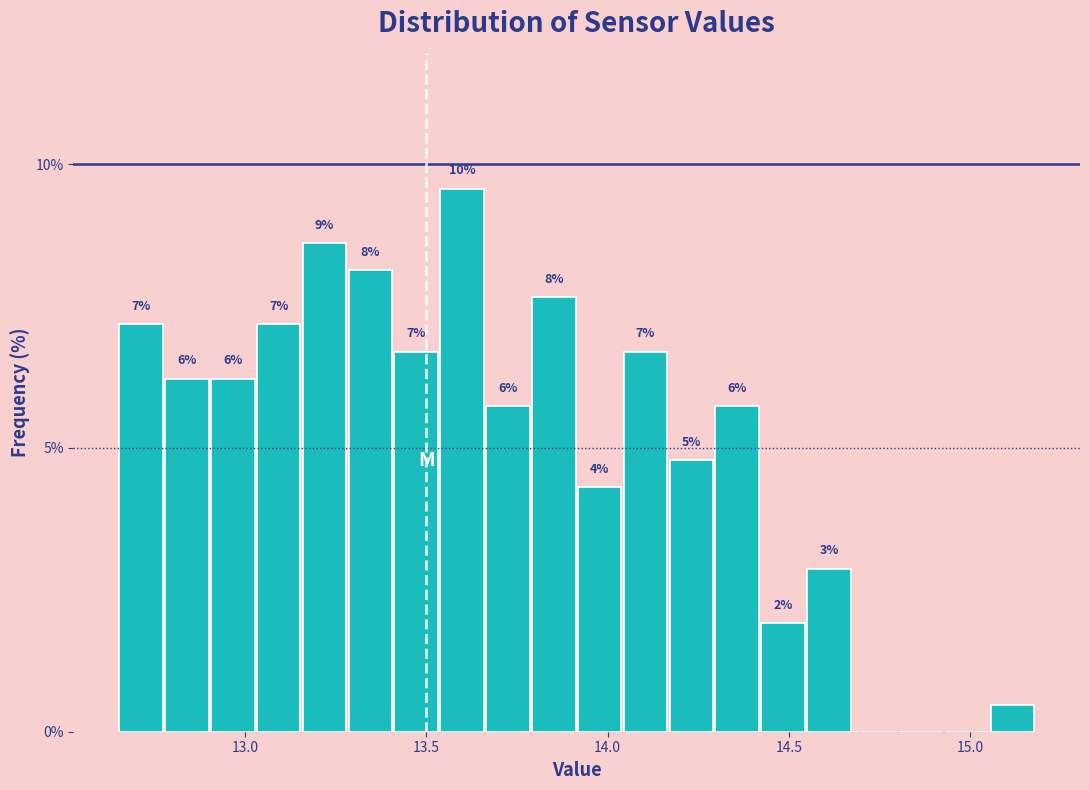

Around what value on the x-axis is the tallest bar? Give the approximate position of its centre, as read against the axis.

13.60